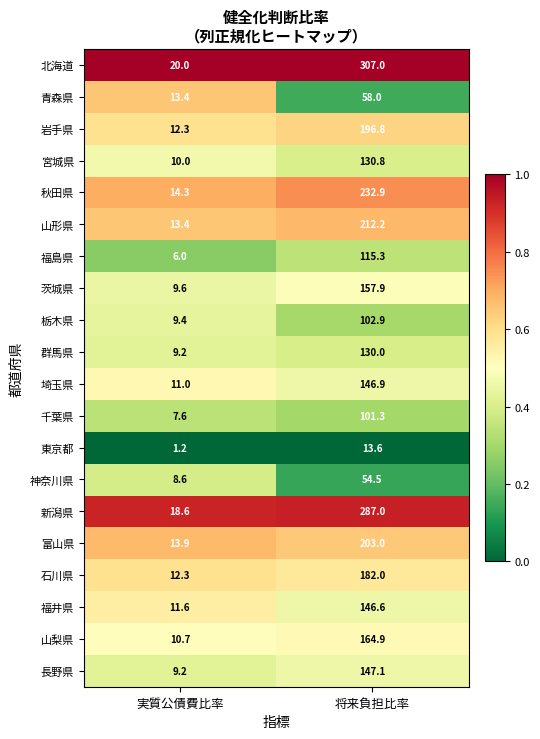

True or false: 神奈川県 has a value of 54.5 at 将来負担比率.

True